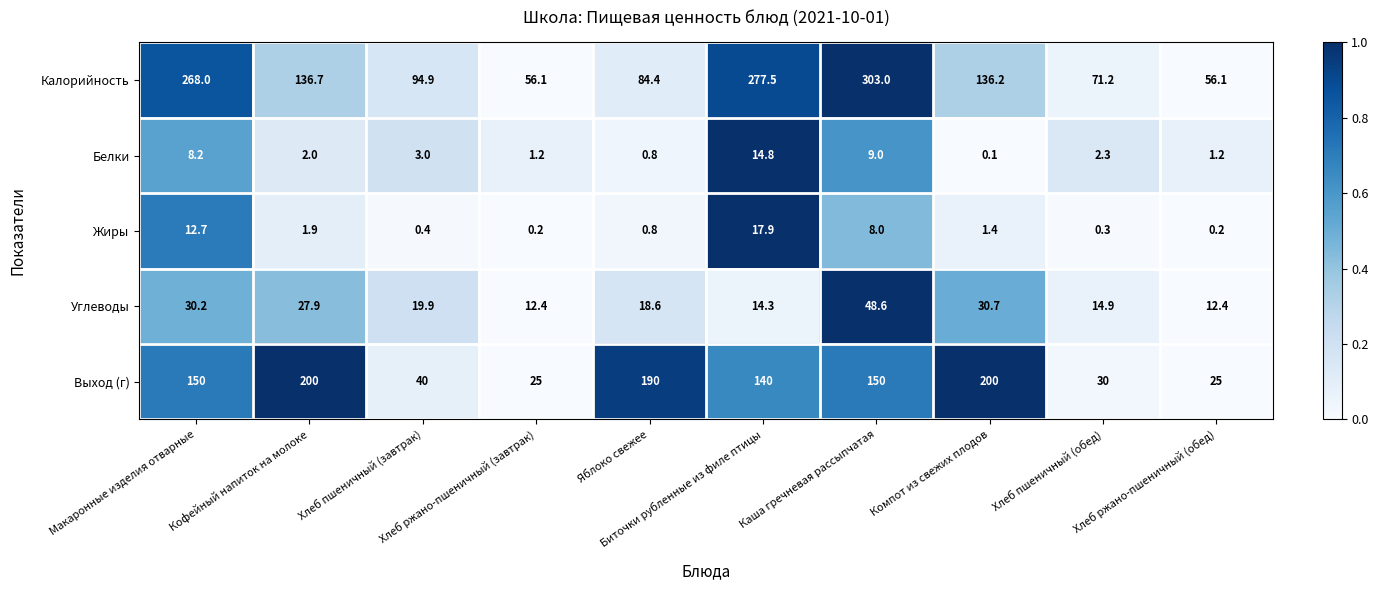

What is the minimum value for Углеводы?

12.4